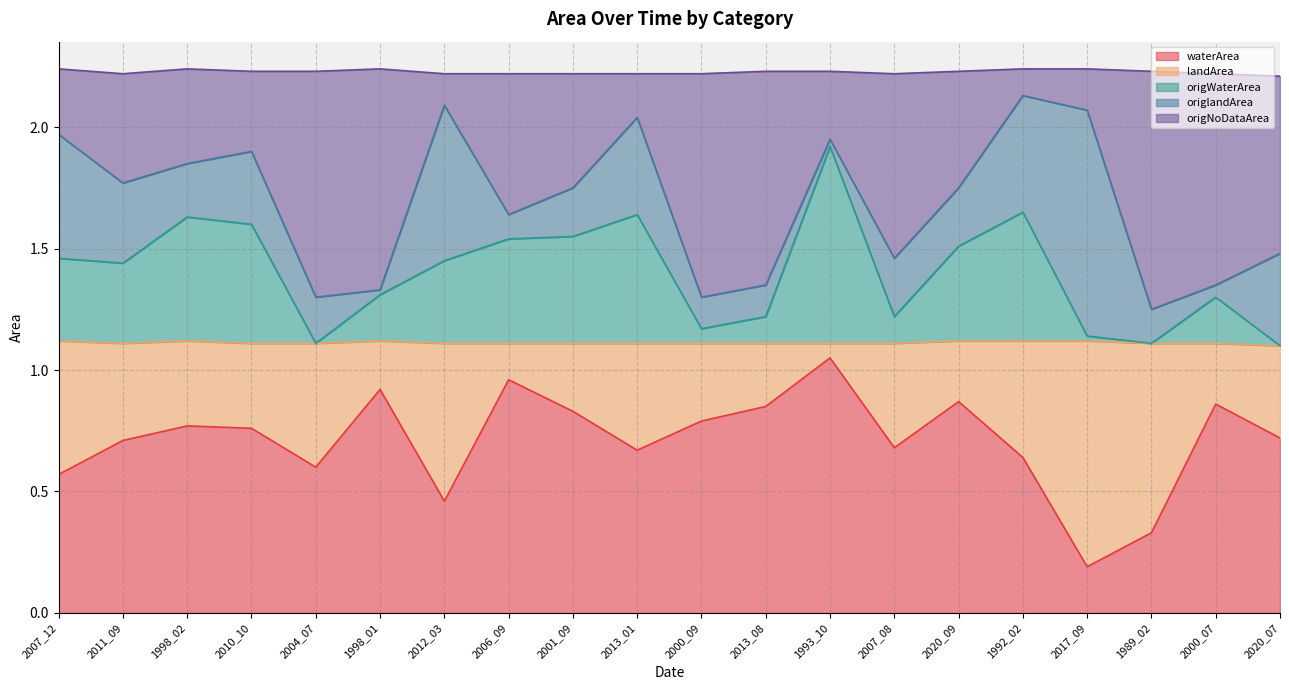

At which label does origWaterArea reach its minimum?

2020_07